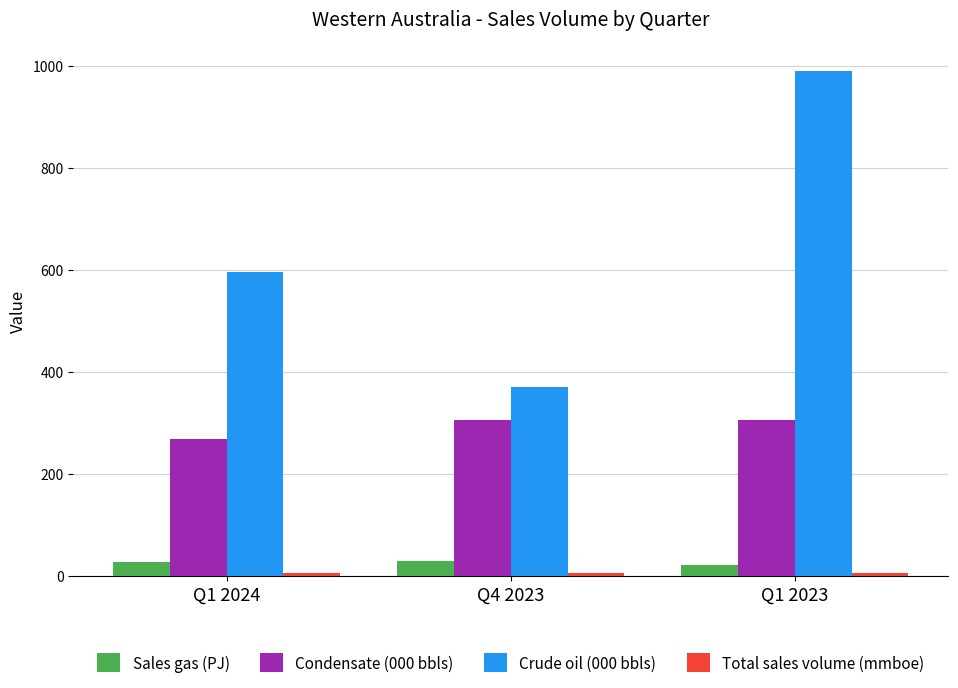

What is the label of the 3rd bar from the left?

Q1 2023